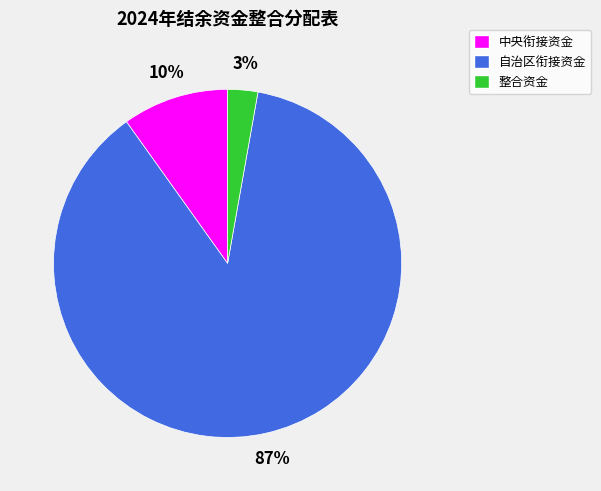

Which category accounts for the majority?

自治区衔接资金